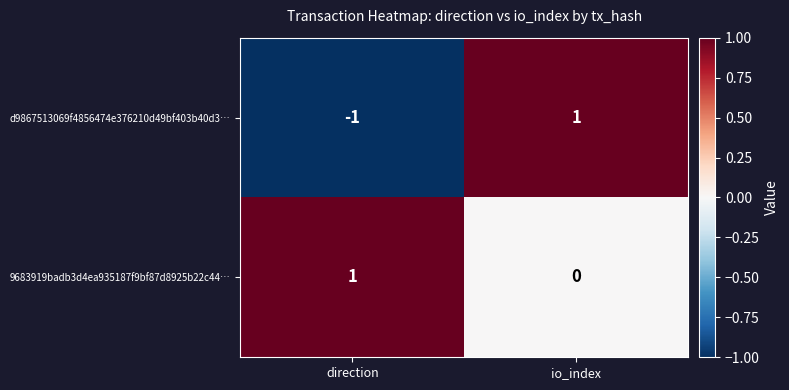

Which series has the largest total across all categories?

9683919badb3d4ea935187f9bf87d8925b22c44…